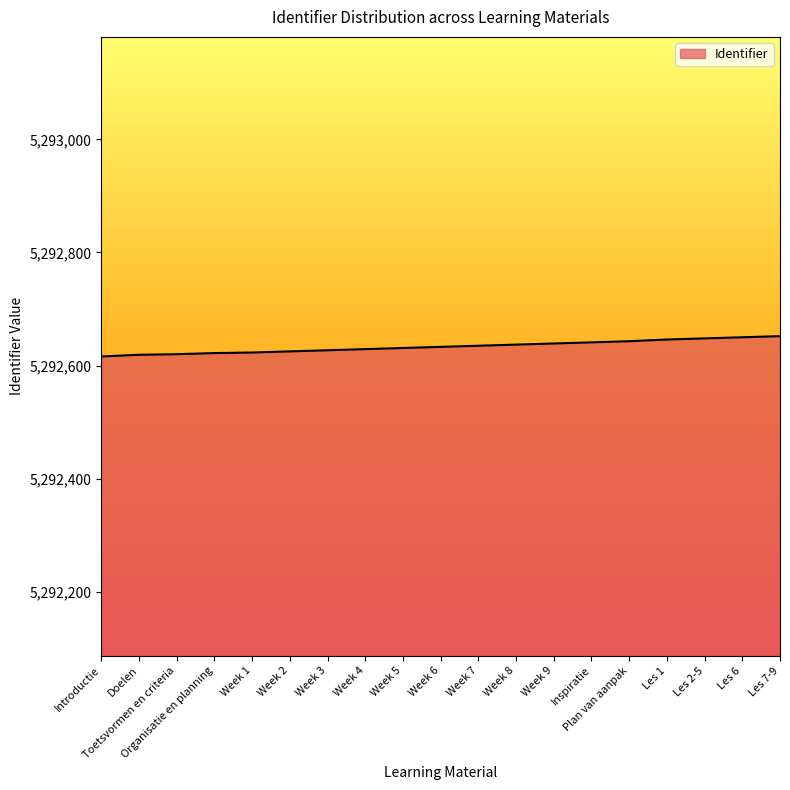

Is it true that the value at Les 1 is 8854771?

False